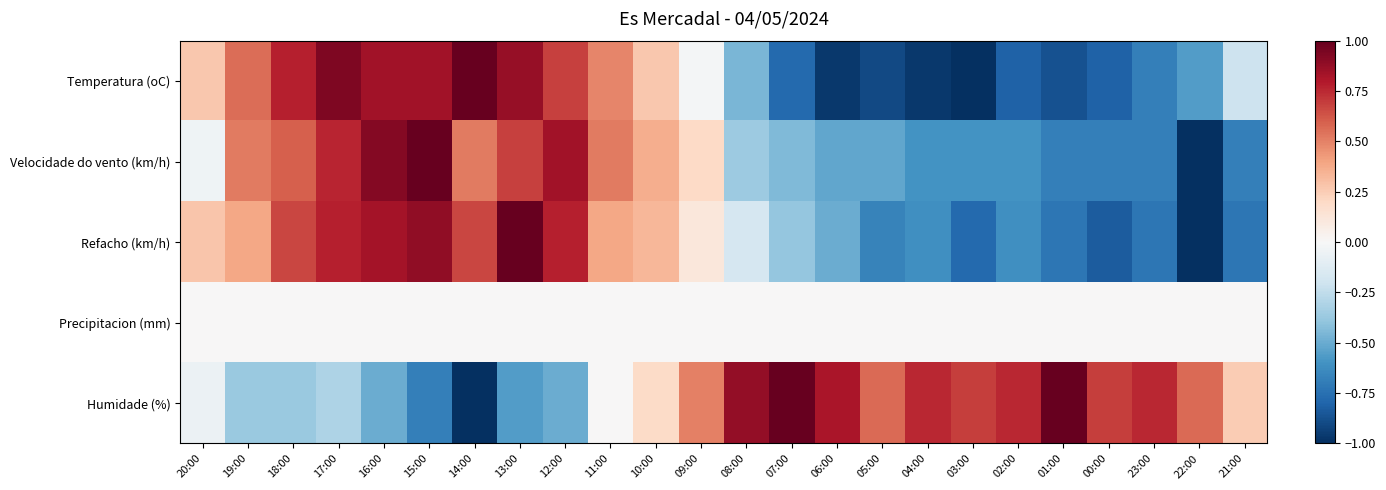

Which series changed the most between 14:00 and 02:00?

Temperatura (oC)